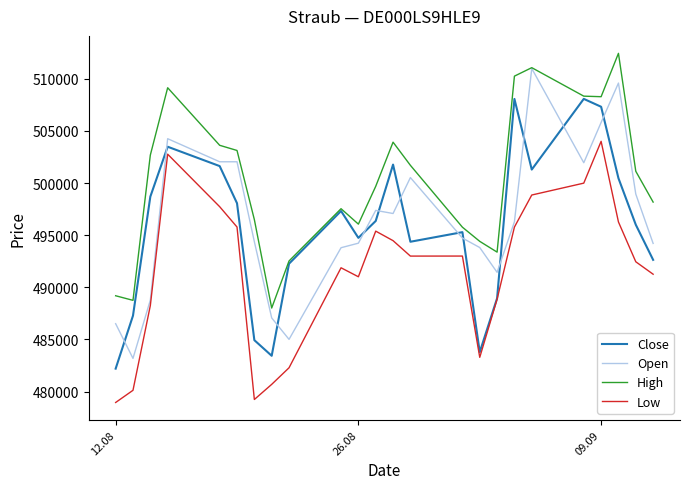

Which series has the largest total across all categories?

High